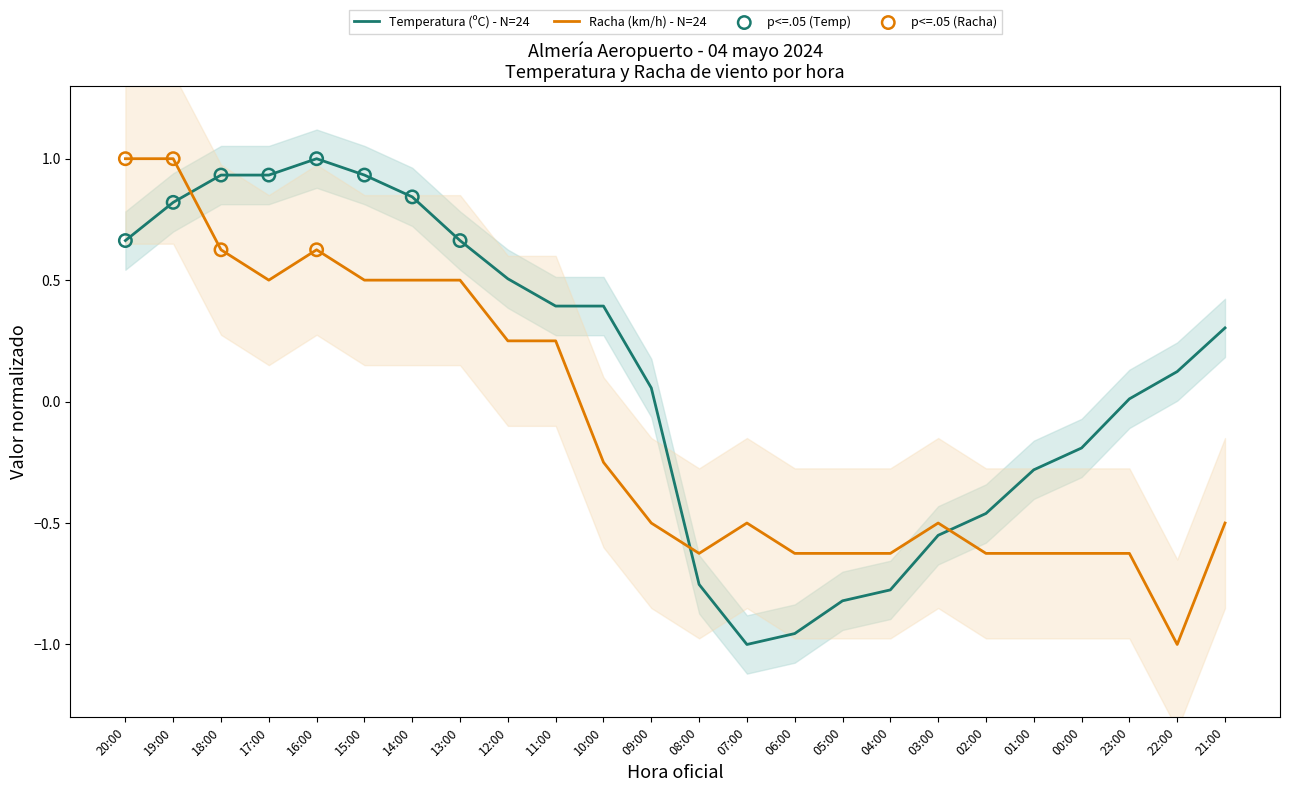

At how many categories does at least one series exceed 0?

15